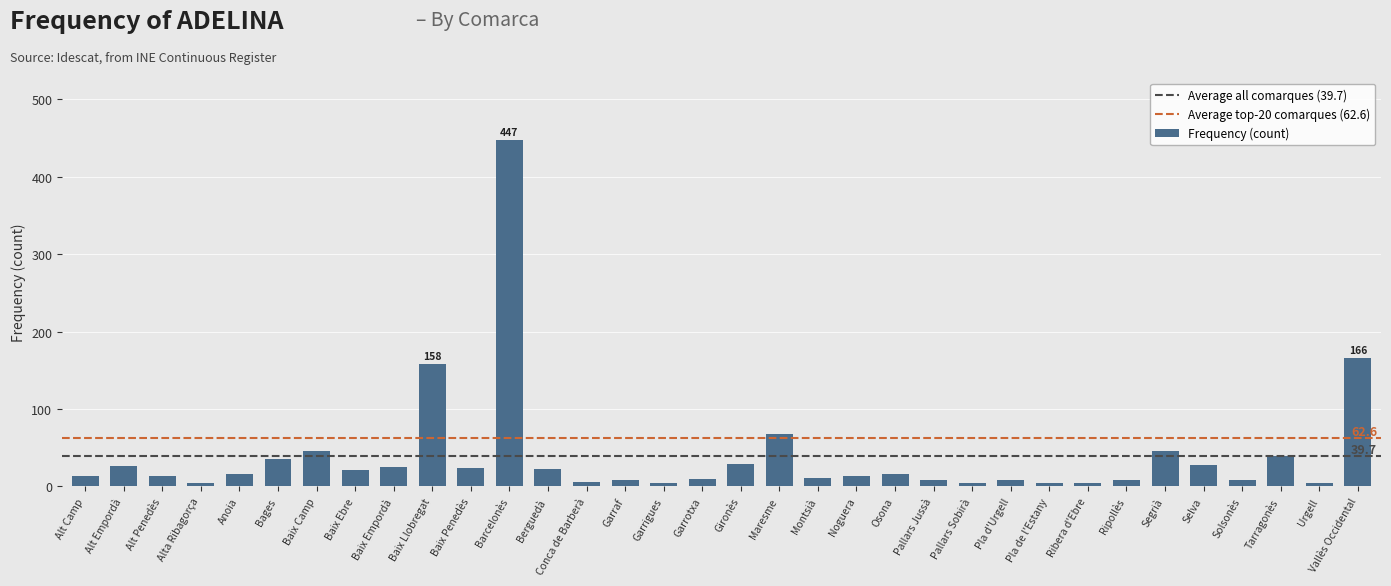

How many data points does each series have?

34